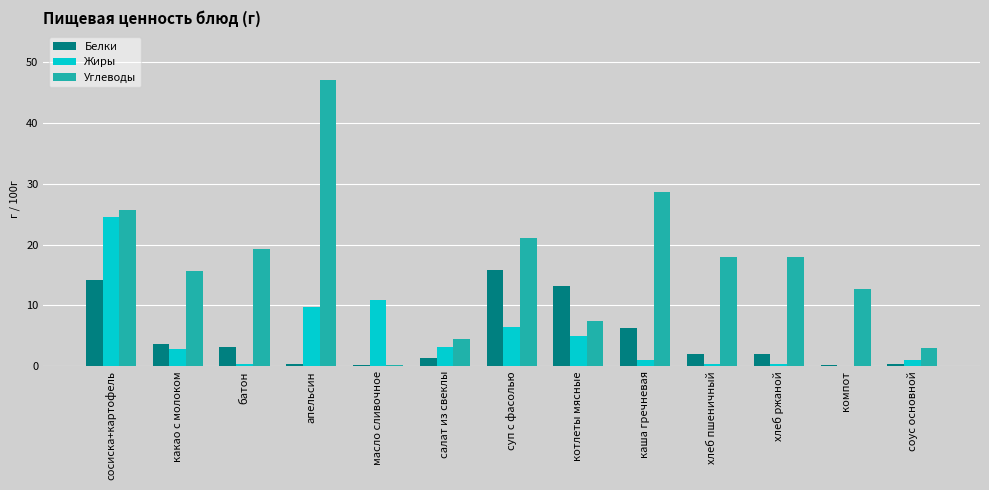

At which label does Жиры first exceed 2?

сосиска+картофель